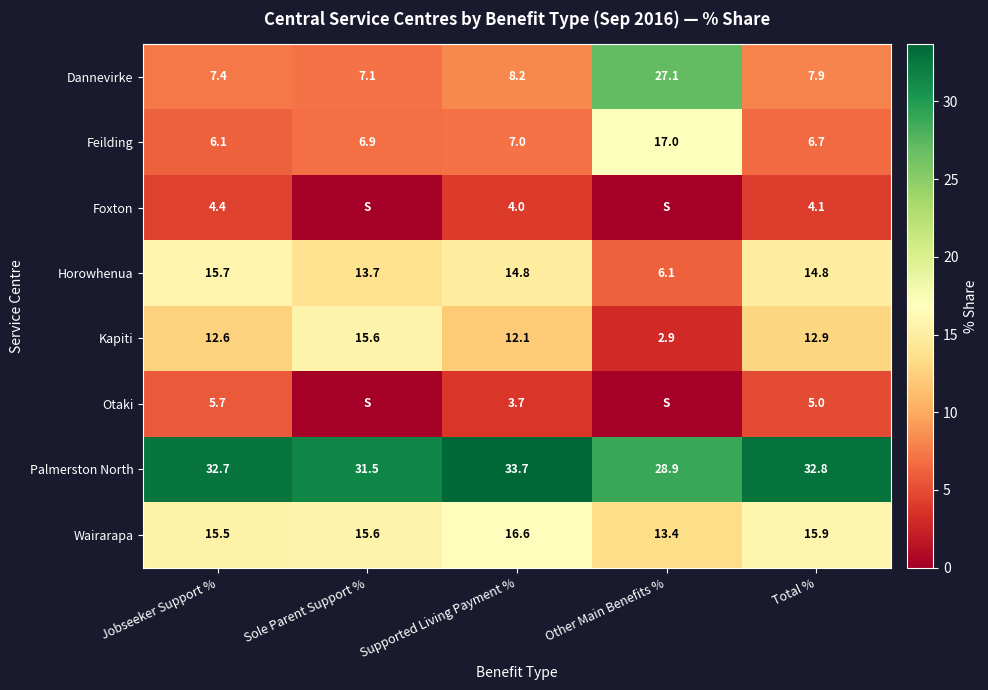

True or false: Palmerston North has a value of 33.7 at Supported Living Payment %.

True